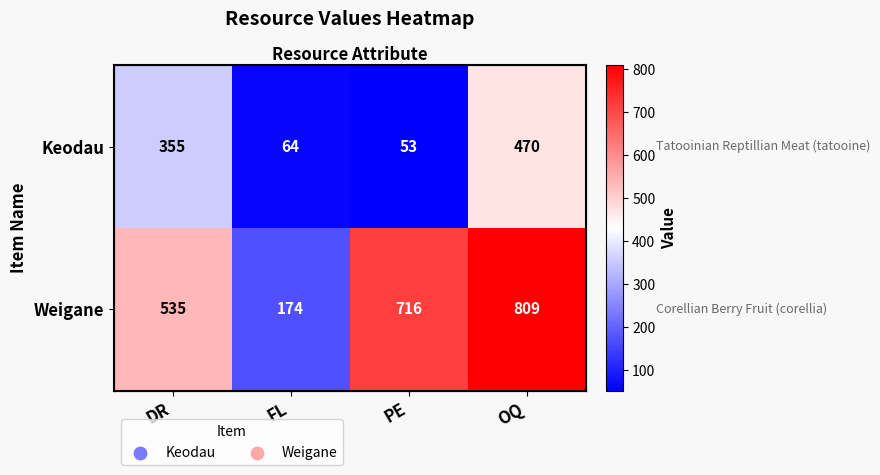

The value of Weigane at OQ is 809. True or false?

True